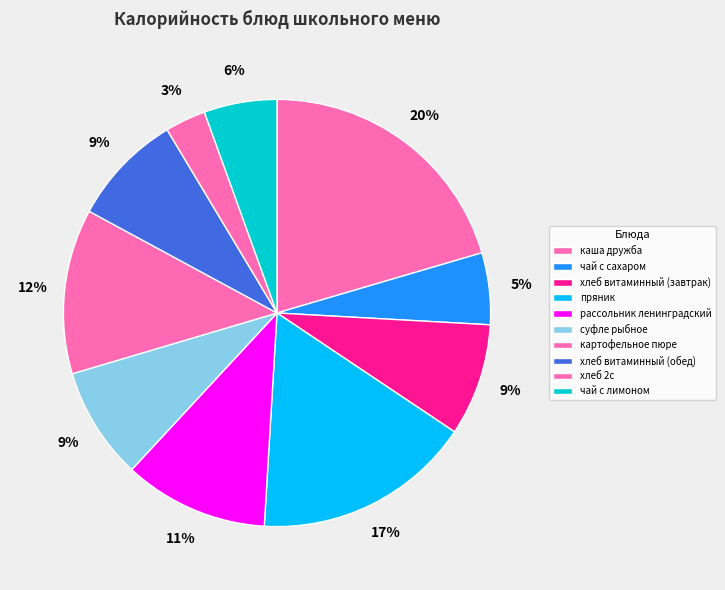

To the nearest percent, what is the difference between the largest and smallest slice percentages?

17%